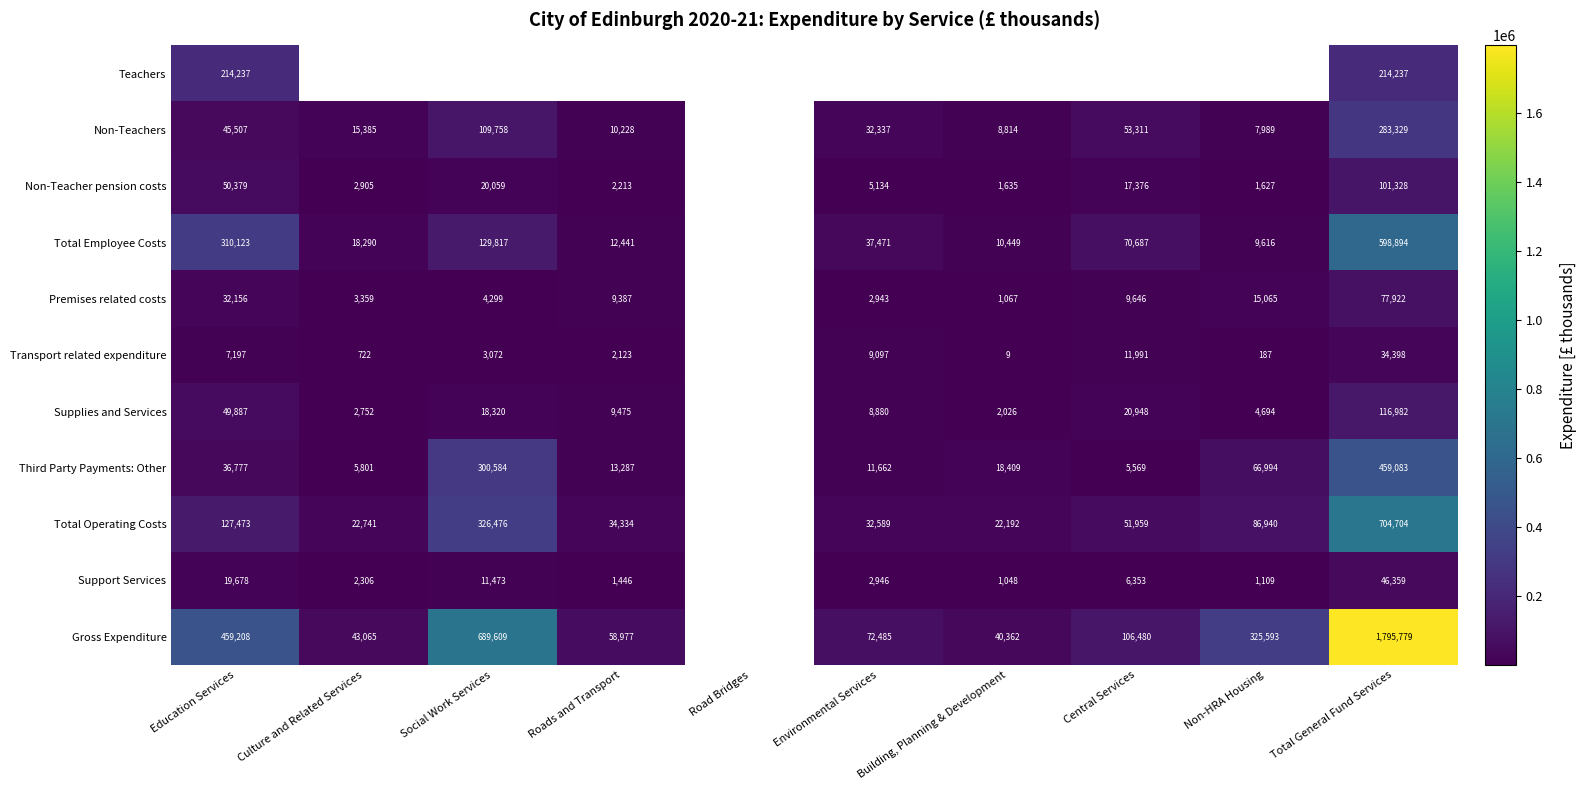

Is the value of Transport related expenditure at Environmental Services greater than the value of Non-Teacher pension costs at Central Services?

No